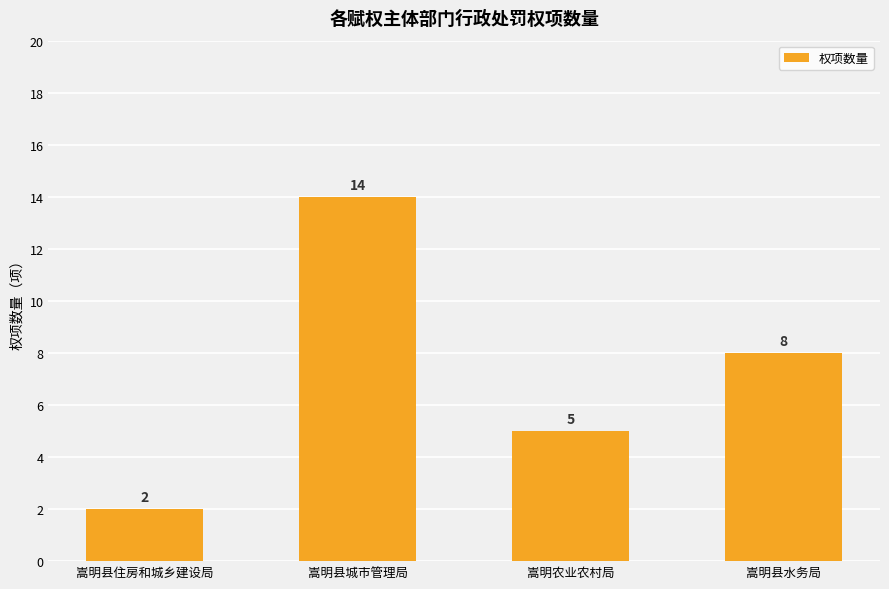

What position from the right is 嵩明县城市管理局?

3